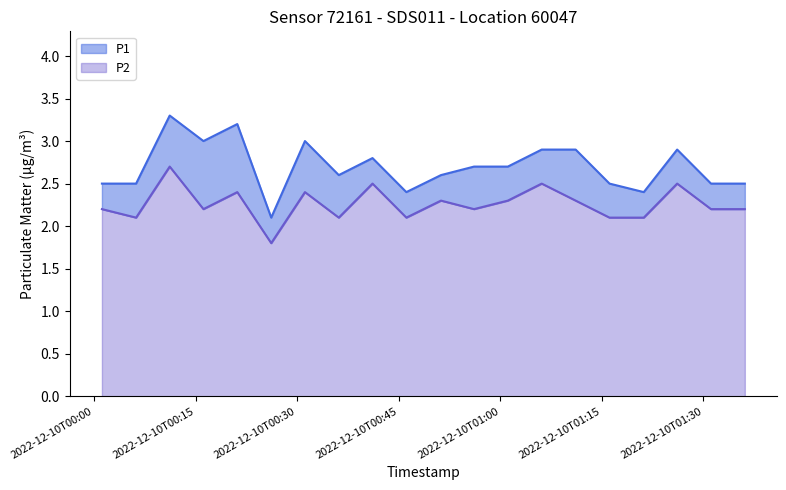

Where is the first local minimum for P1?

2022-12-10T00:16:08